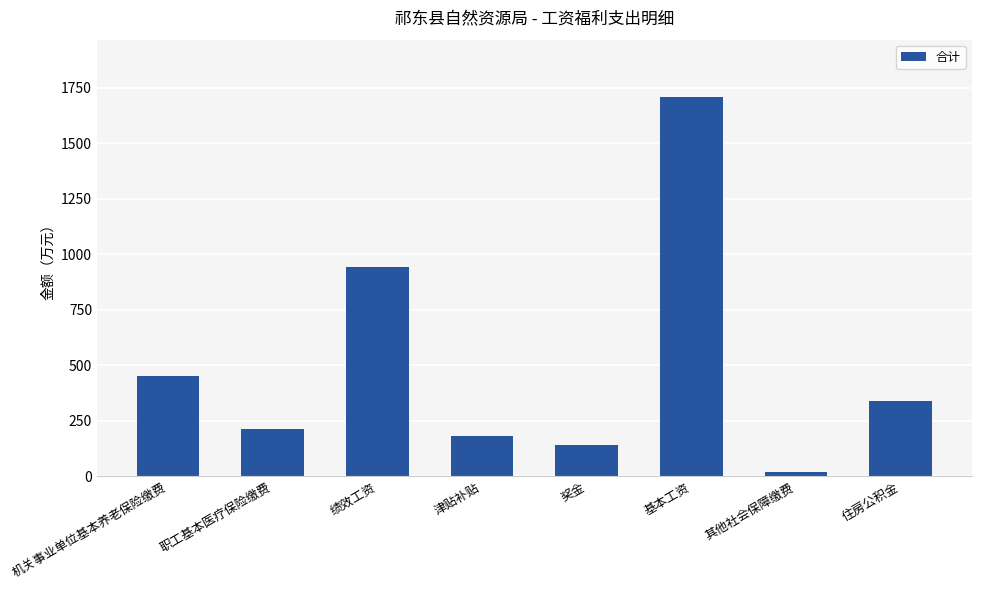

What position from the right is 津贴补贴?

5